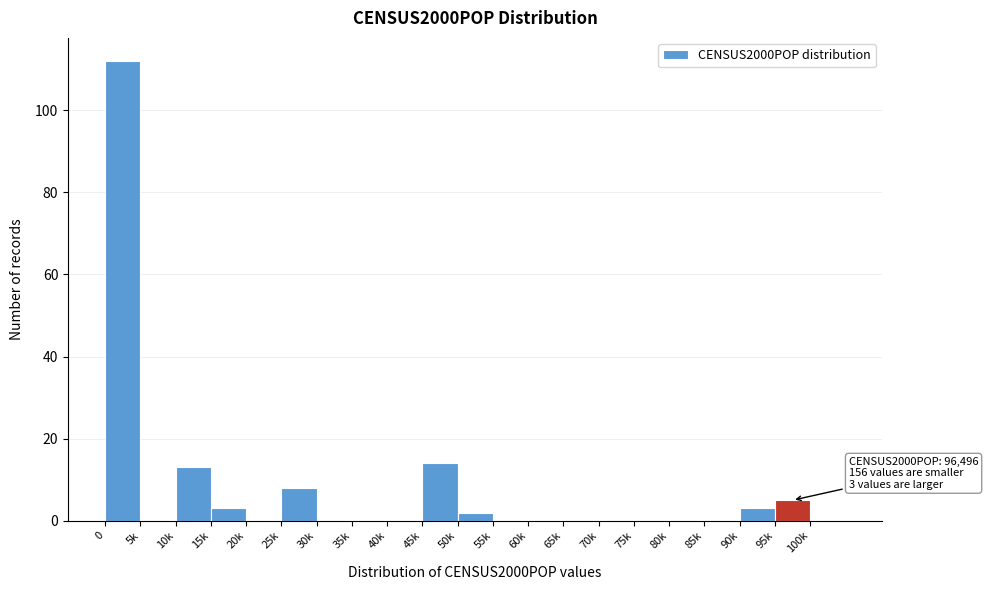

Reading left to right, transcribe all the data shown in this chart.

0=112	5k=0	10k=13	15k=3	20k=0	25k=8	30k=0	35k=0	40k=0	45k=14	50k=2	55k=0	60k=0	65k=0	70k=0	75k=0	80k=0	85k=0	90k=3	95k=5	100k=0